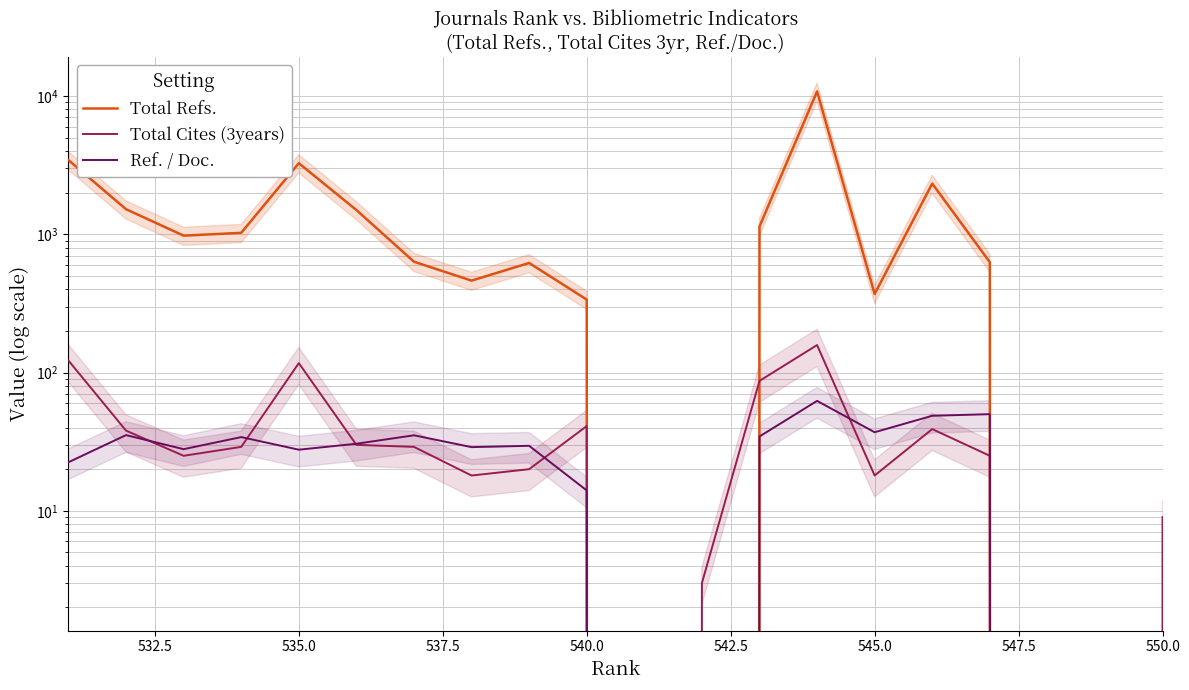

Rank the series at 537.5 from lowest to highest value.

Total Cites (3years), Ref. / Doc., Total Refs.